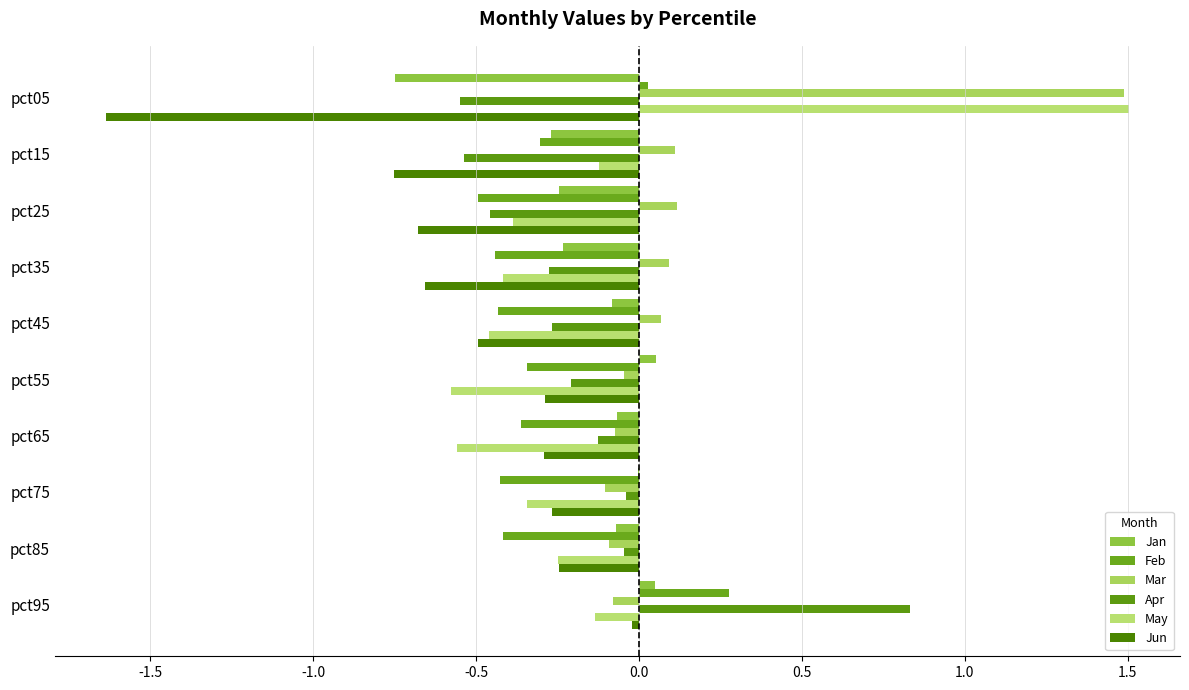

What is the smallest value displayed?

-1.6